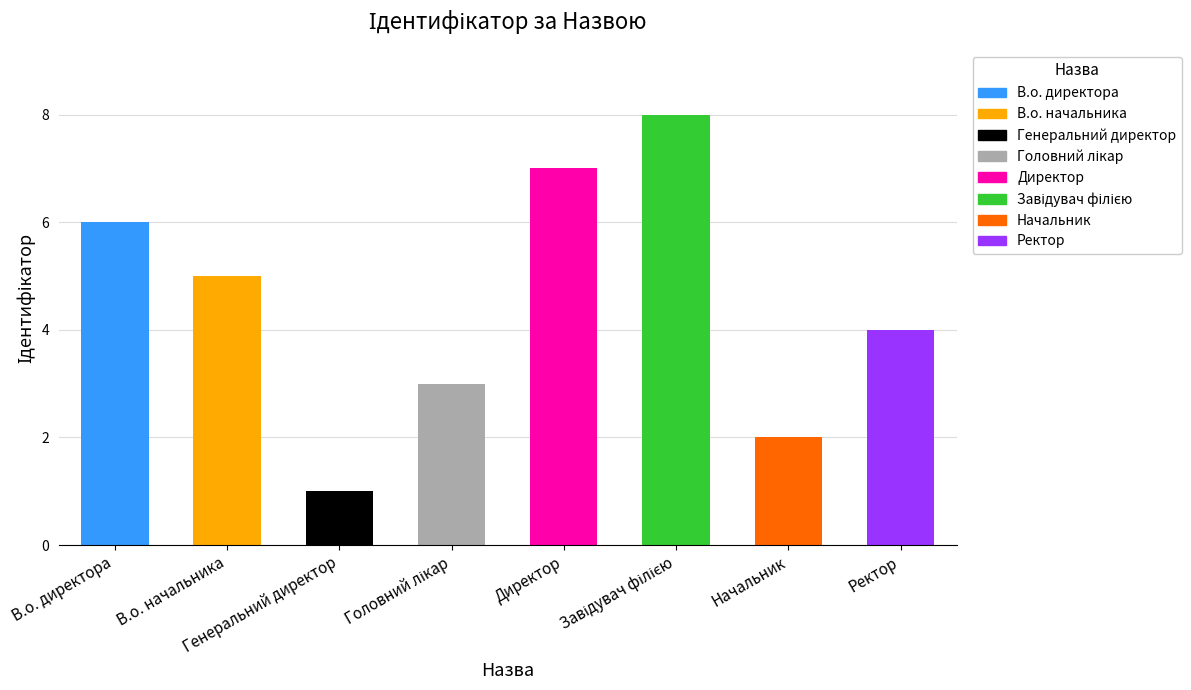

How many series are shown in this chart?

1